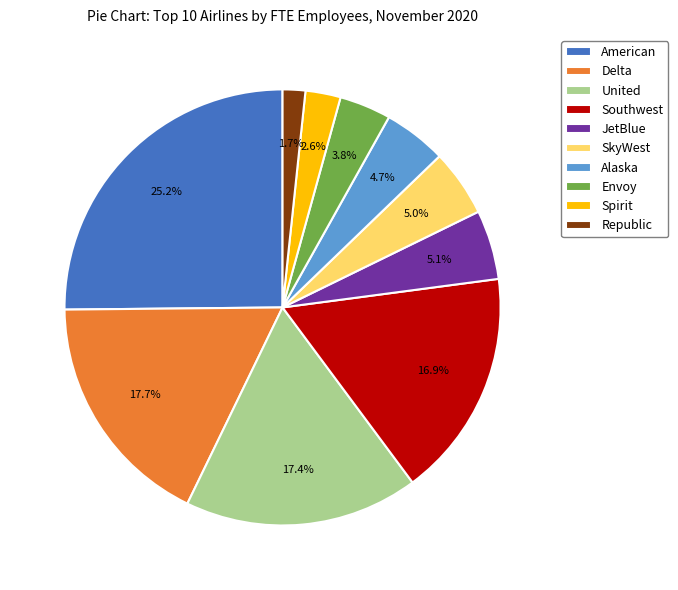

Which category has the smallest portion of the pie?

Republic